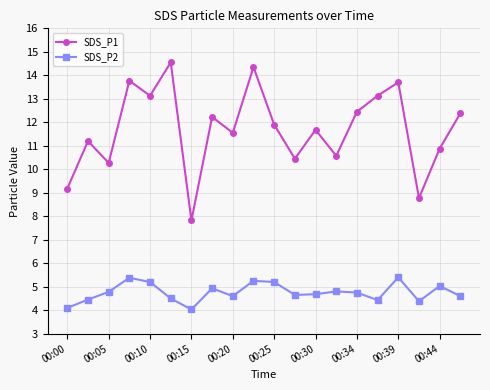

Which series has the widest spread of values?

SDS_P1